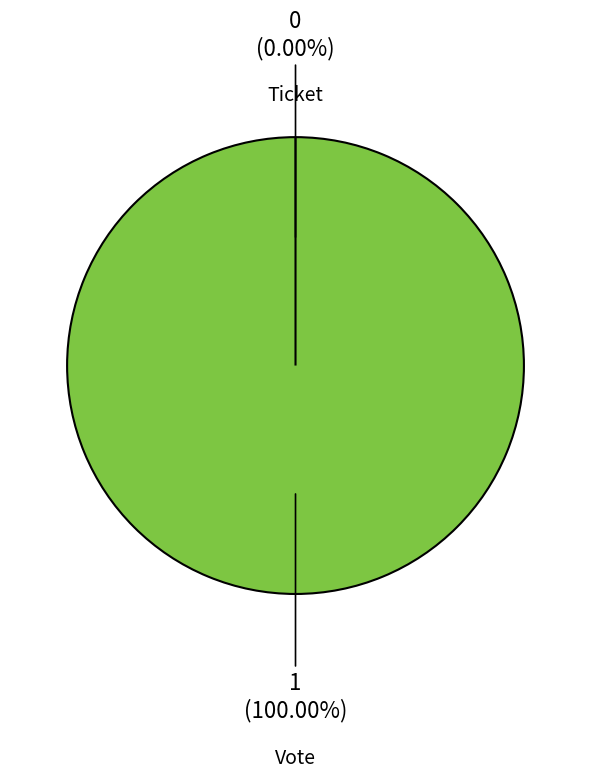

What percentage is the Vote slice, to the nearest percent?

100%